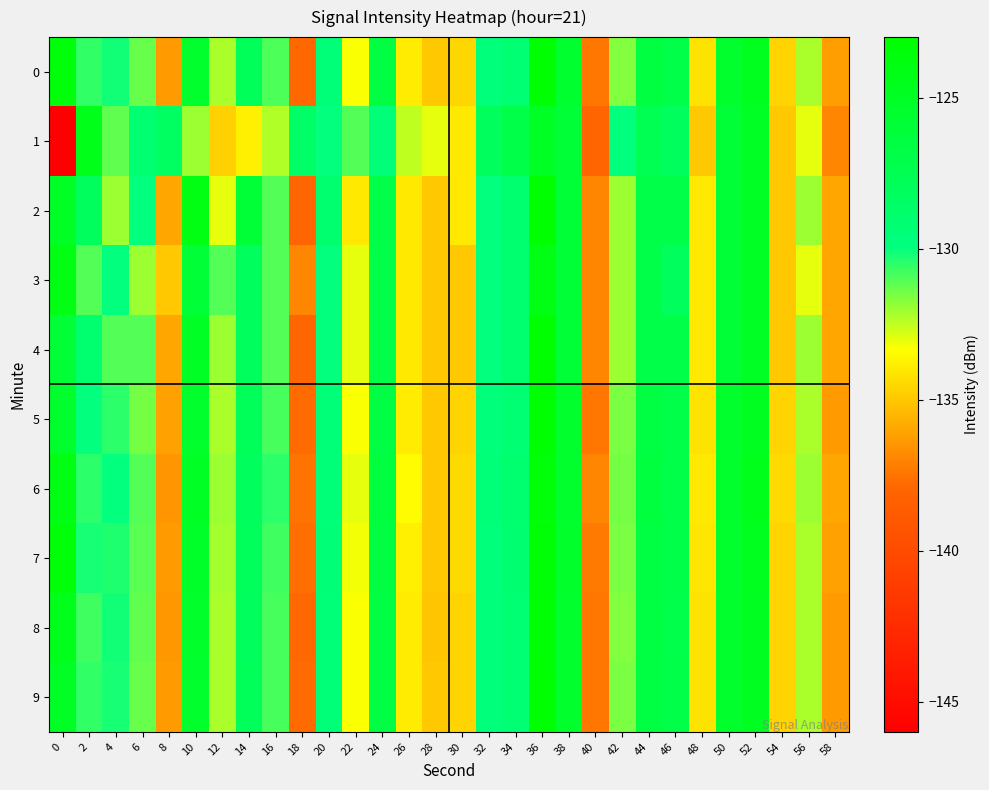

Reading right to left, what are all the values shown in this chart?

0: 58=-136.3	56=-132.2	54=-134.6	52=-124.8	50=-125.5	48=-134.2	46=-127.0	44=-126.6	42=-131.6	40=-137.4	38=-125.5	36=-123.2	34=-129.2	32=-129.7	30=-134.6	28=-135.0	26=-133.9	24=-126.7	22=-133.3	20=-129.5	18=-137.8	16=-130.9	14=-127.8	12=-132.2	10=-125.5	8=-136.4	6=-131.3	4=-130.1	2=-130.6	0=-123.6
1: 58=-137.0	56=-133.0	54=-135.0	52=-125.0	50=-126.0	48=-135.0	46=-128.0	44=-127.5	42=-130.0	40=-138.0	38=-126.0	36=-125.0	34=-127.0	32=-128.0	30=-134.0	28=-133.0	26=-132.5	24=-129.5	22=-131.0	20=-130.0	18=-128.6	16=-132.3	14=-133.8	12=-134.7	10=-132.0	8=-128.3	6=-129.1	4=-131.3	2=-124.4	0=-146.0
2: 58=-136.0	56=-132.0	54=-135.0	52=-125.0	50=-126.0	48=-134.0	46=-127.0	44=-127.0	42=-132.0	40=-137.0	38=-126.0	36=-123.0	34=-129.0	32=-130.0	30=-134.0	28=-135.0	26=-134.0	24=-127.0	22=-134.0	20=-129.0	18=-138.0	16=-131.0	14=-126.0	12=-133.0	10=-124.0	8=-136.0	6=-130.0	4=-132.0	2=-128.0	0=-125.0
3: 58=-136.0	56=-133.0	54=-135.0	52=-125.0	50=-126.0	48=-134.0	46=-128.0	44=-127.0	42=-132.0	40=-137.0	38=-126.0	36=-124.0	34=-129.0	32=-130.0	30=-135.0	28=-135.0	26=-134.0	24=-127.0	22=-133.0	20=-130.0	18=-137.0	16=-131.0	14=-128.0	12=-131.0	10=-126.0	8=-135.0	6=-132.0	4=-130.0	2=-131.0	0=-124.0
4: 58=-136.0	56=-132.0	54=-135.0	52=-125.0	50=-126.0	48=-134.0	46=-127.0	44=-127.0	42=-132.0	40=-137.0	38=-126.0	36=-123.0	34=-129.0	32=-130.0	30=-135.0	28=-135.0	26=-134.0	24=-127.0	22=-133.0	20=-130.0	18=-138.0	16=-131.0	14=-128.0	12=-132.0	10=-125.0	8=-136.0	6=-131.0	4=-131.0	2=-129.0	0=-126.0
5: 58=-136.3	56=-132.2	54=-134.6	52=-124.8	50=-125.5	48=-134.2	46=-127.0	44=-126.6	42=-131.6	40=-137.4	38=-125.5	36=-123.2	34=-129.2	32=-129.7	30=-134.6	28=-135.0	26=-133.9	24=-126.7	22=-133.3	20=-129.5	18=-137.8	16=-130.9	14=-127.8	12=-132.2	10=-125.5	8=-136.2	6=-131.5	4=-130.5	2=-130.0	0=-125.5
6: 58=-136.0	56=-132.0	54=-134.5	52=-124.5	50=-125.5	48=-134.0	46=-127.0	44=-126.5	42=-131.5	40=-137.0	38=-125.5	36=-123.5	34=-129.0	32=-129.5	30=-134.5	28=-135.0	26=-133.5	24=-126.5	22=-133.0	20=-129.5	18=-137.5	16=-130.5	14=-128.0	12=-132.0	10=-125.0	8=-136.5	6=-131.0	4=-130.0	2=-130.5	0=-124.0
7: 58=-136.2	56=-132.2	54=-134.6	52=-124.7	50=-125.5	48=-134.1	46=-127.0	44=-126.6	42=-131.6	40=-137.3	38=-125.4	36=-123.3	34=-129.1	32=-129.6	30=-134.5	28=-135.0	26=-133.8	24=-126.6	22=-133.2	20=-129.4	18=-137.7	16=-130.8	14=-127.9	12=-132.1	10=-125.3	8=-136.3	6=-131.1	4=-130.3	2=-130.2	0=-123.5
8: 58=-136.3	56=-132.2	54=-134.6	52=-124.8	50=-125.5	48=-134.2	46=-127.1	44=-126.6	42=-131.7	40=-137.4	38=-125.5	36=-123.3	34=-129.2	32=-129.7	30=-134.6	28=-135.1	26=-133.9	24=-126.7	22=-133.3	20=-129.5	18=-137.9	16=-130.9	14=-128.0	12=-132.2	10=-125.4	8=-136.4	6=-131.2	4=-130.1	2=-130.8	0=-124.5
9: 58=-136.3	56=-132.2	54=-134.6	52=-124.8	50=-125.5	48=-134.2	46=-127.0	44=-126.6	42=-131.6	40=-137.4	38=-125.5	36=-123.2	34=-129.2	32=-129.7	30=-134.6	28=-135.0	26=-133.9	24=-126.7	22=-133.3	20=-129.5	18=-137.8	16=-130.9	14=-127.8	12=-132.2	10=-125.5	8=-136.3	6=-131.3	4=-130.2	2=-130.6	0=-125.0